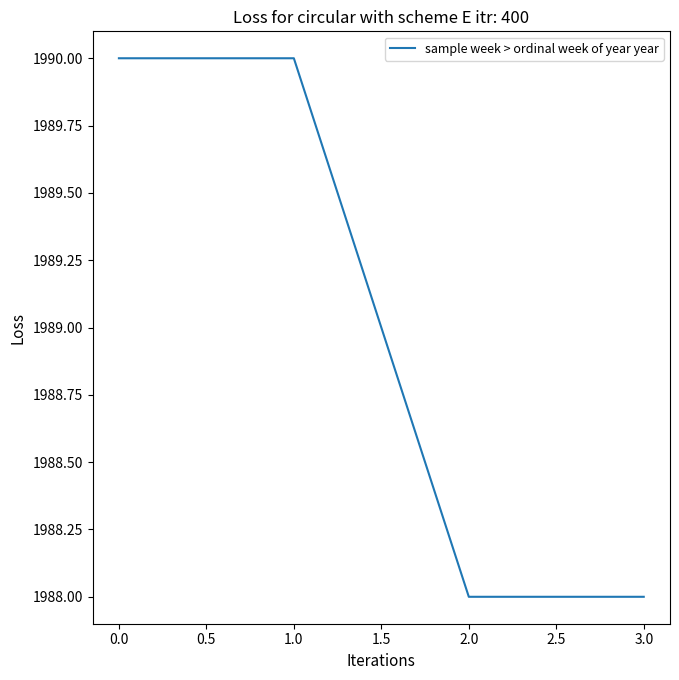

What position from the right is 2.0?

2